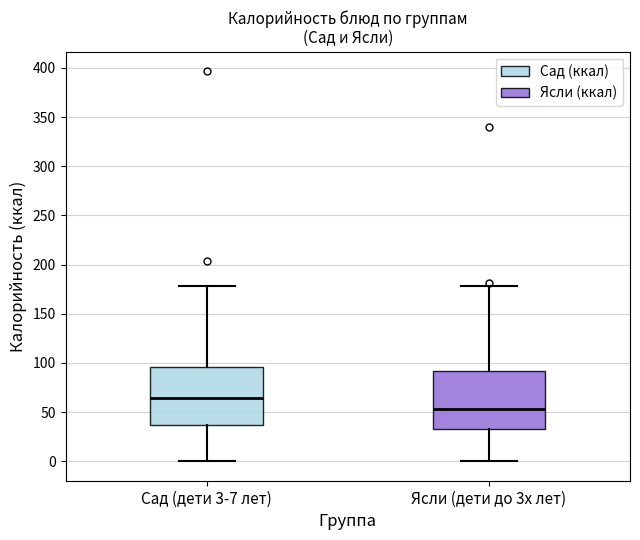

Reading left to right, transcribe this box plot: for each box, give where its median line is, the range the box spans, and where its two whiskers end, as read against the y-axis. The values are not printed on the chart, so give them approximately, as read against the axis.

Сад (дети 3-7 лет): median 65, box 35 to 95, whiskers 0 to 180
Ясли (дети до 3х лет): median 55, box 35 to 90, whiskers 0 to 180